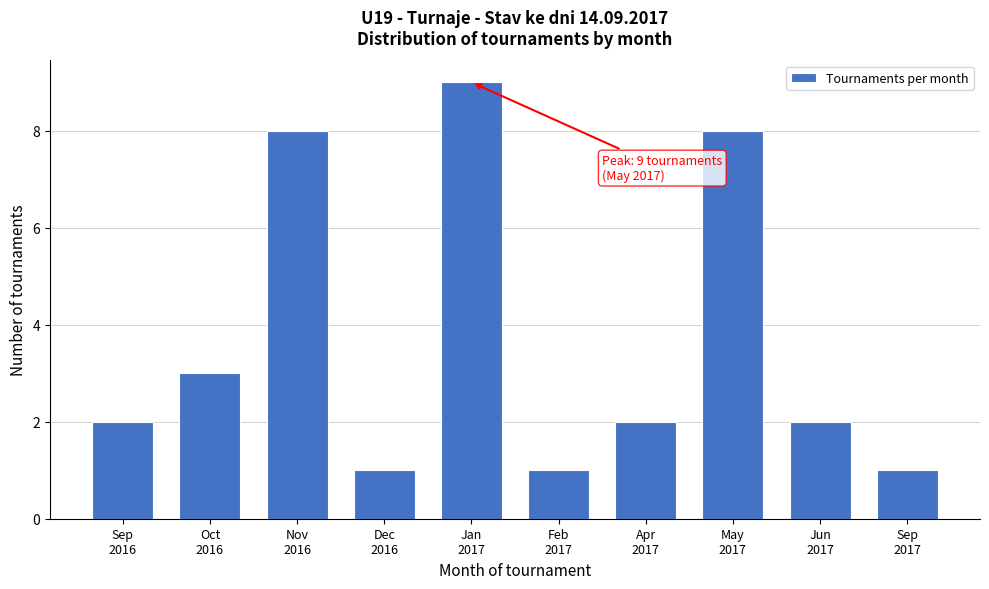

Reading right to left, transcribe all the data shown in this chart.

1	2	8	2	1	9	1	8	3	2